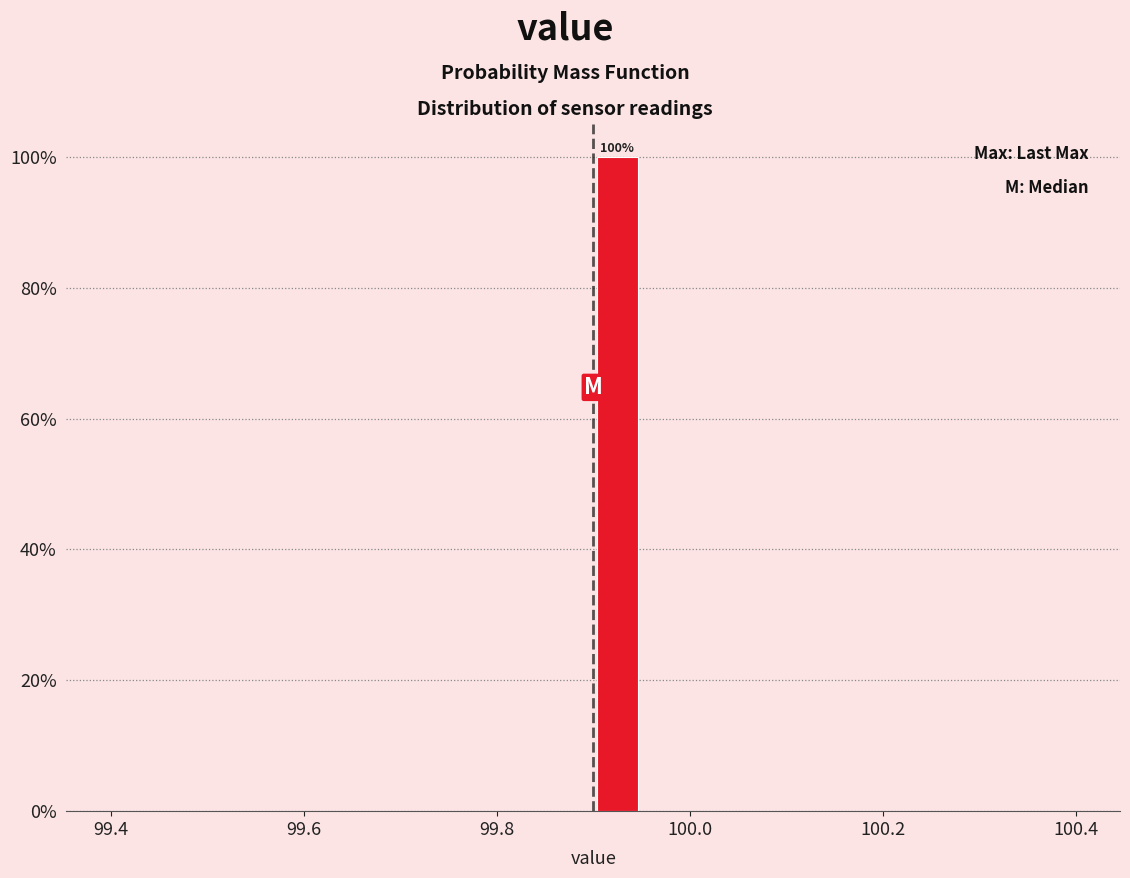

Around what value on the x-axis is the tallest bar? Give the approximate position of its centre, as read against the axis.

99.92